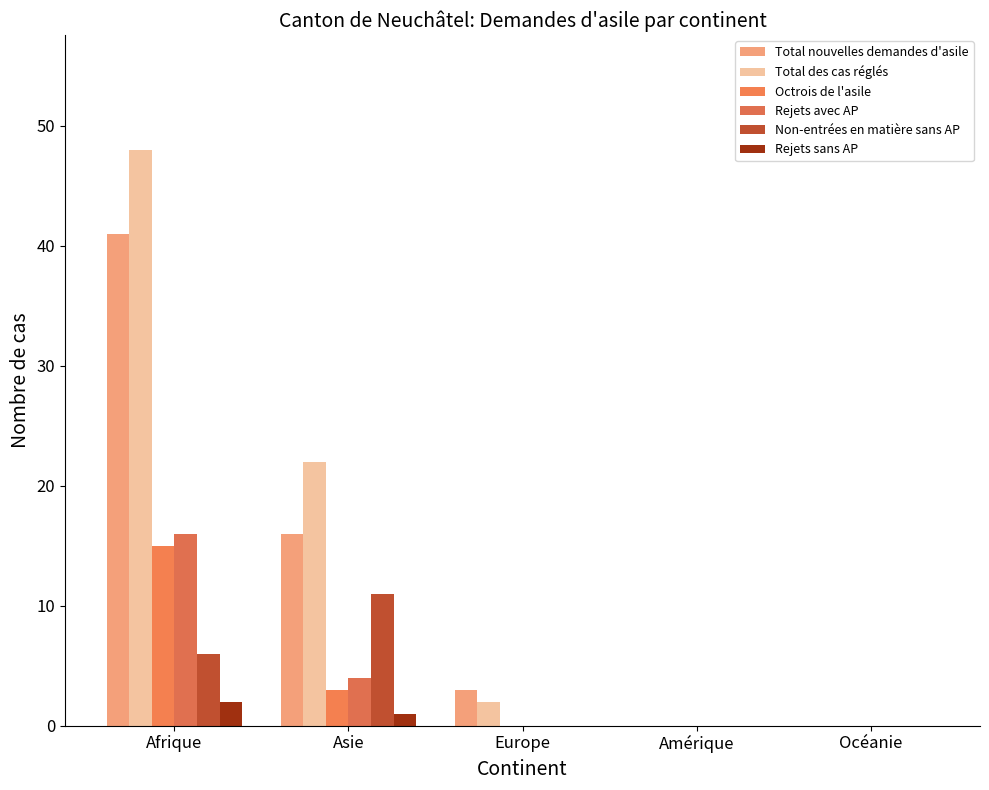

The Rejets sans AP series shows -1 at Océanie. True or false?

False